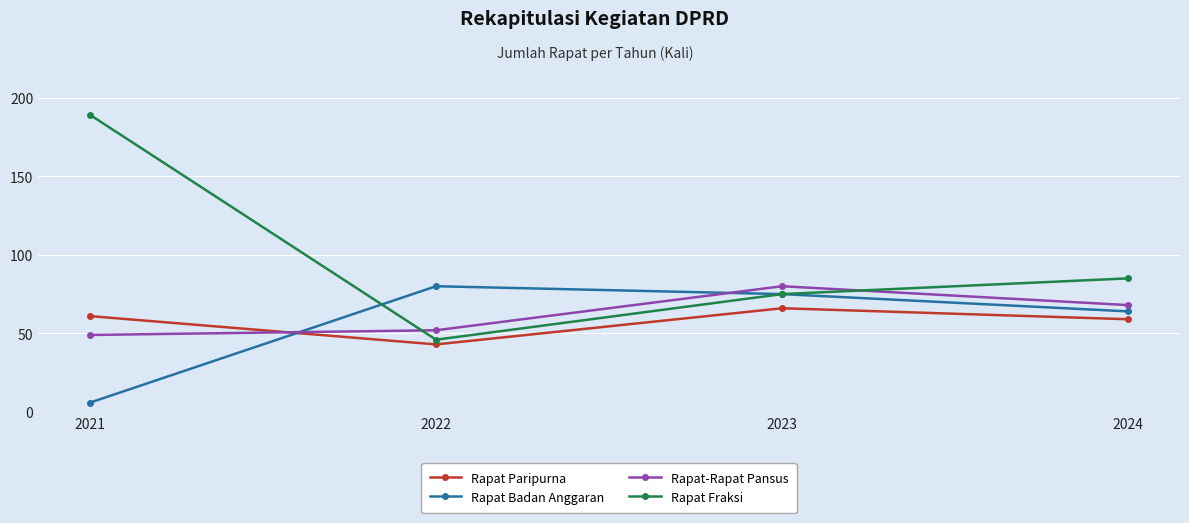

Reading left to right, extract all data points from this chart.

Rapat Paripurna: 2021=61	2022=43	2023=66	2024=59
Rapat Badan Anggaran: 2021=6	2022=80	2023=75	2024=64
Rapat-Rapat Pansus: 2021=49	2022=52	2023=80	2024=68
Rapat Fraksi: 2021=189	2022=46	2023=75	2024=85